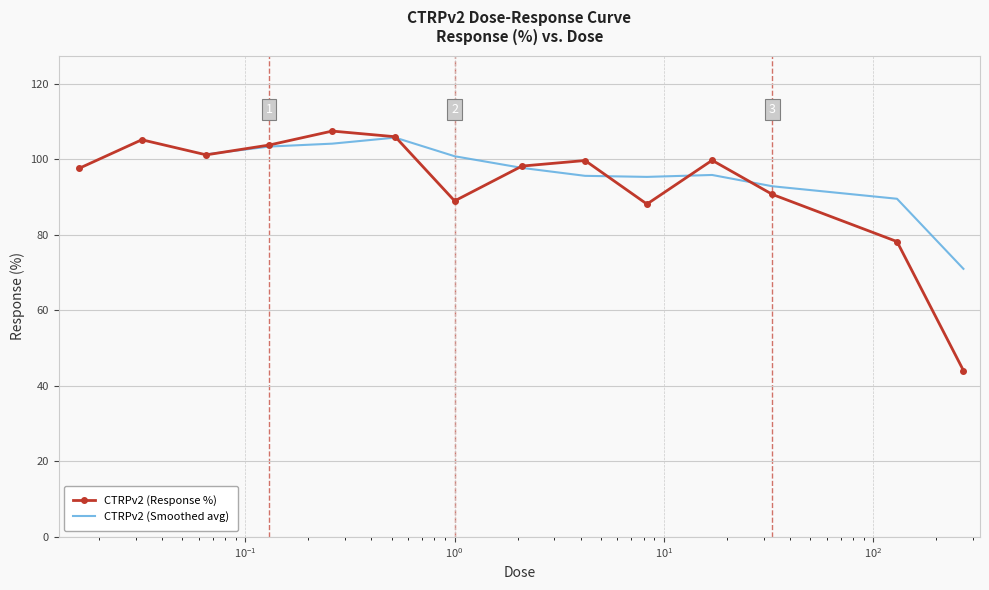

In CTRPv2 (Response %), how many points are higher than both neighbors (excluding endpoints)?

4